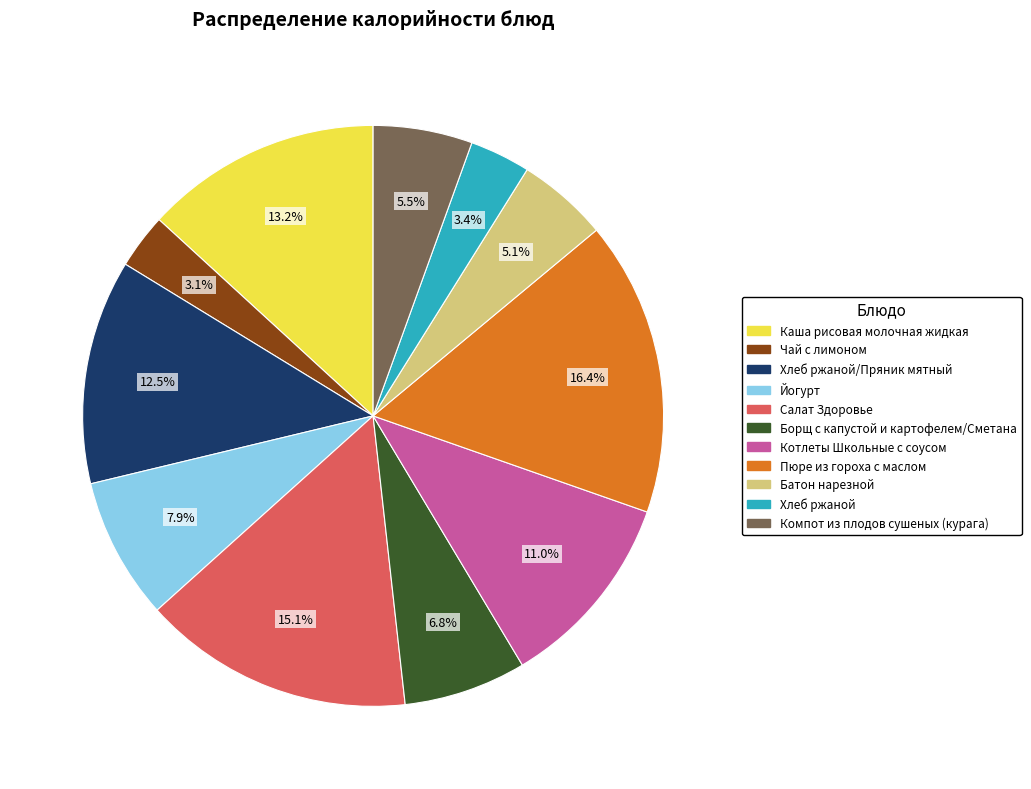

Is there a majority slice in this chart?

No